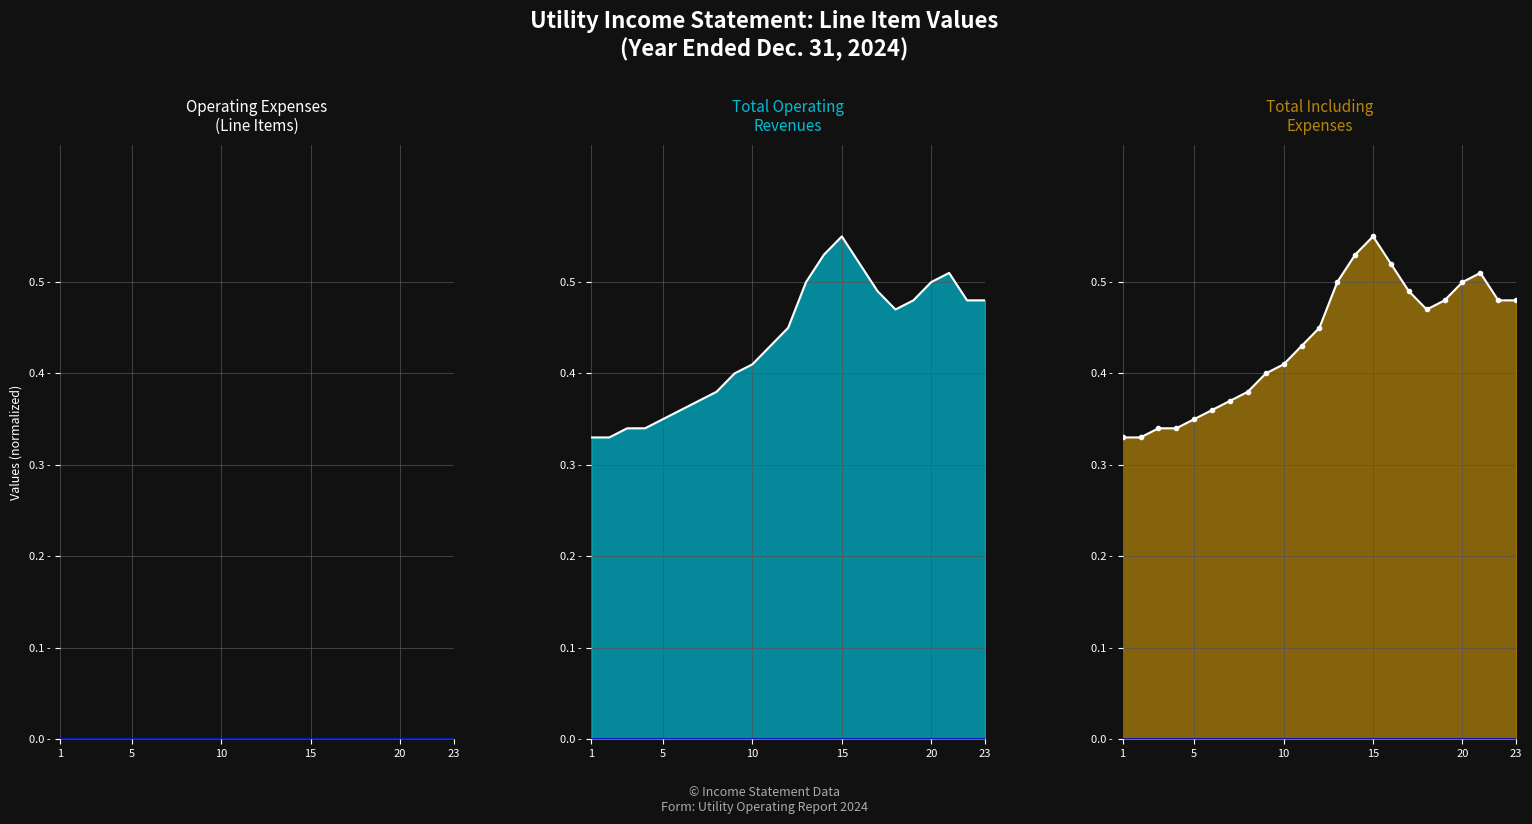

True or false: Net Operating Income_line and Total Including Expenses_line intersect in this chart.

False